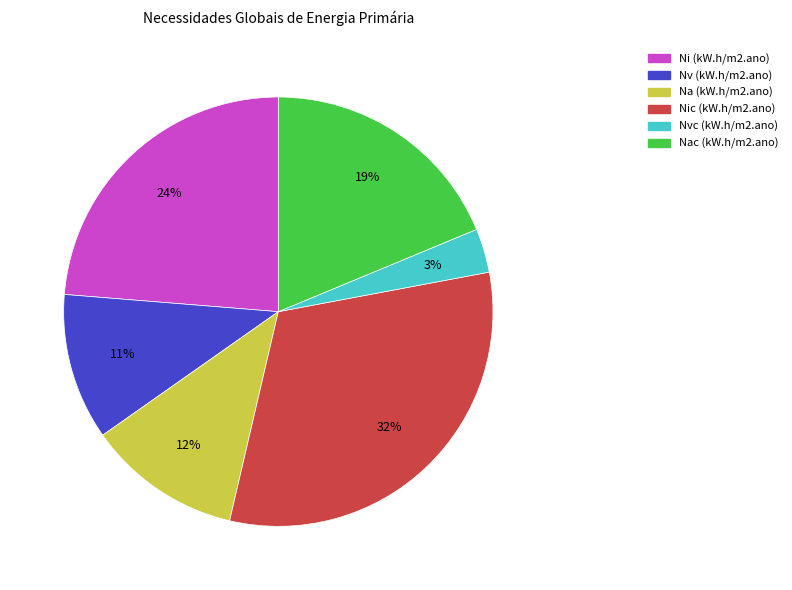

What percentage is the Nic (kW.h/m2.ano) slice, to the nearest percent?

32%